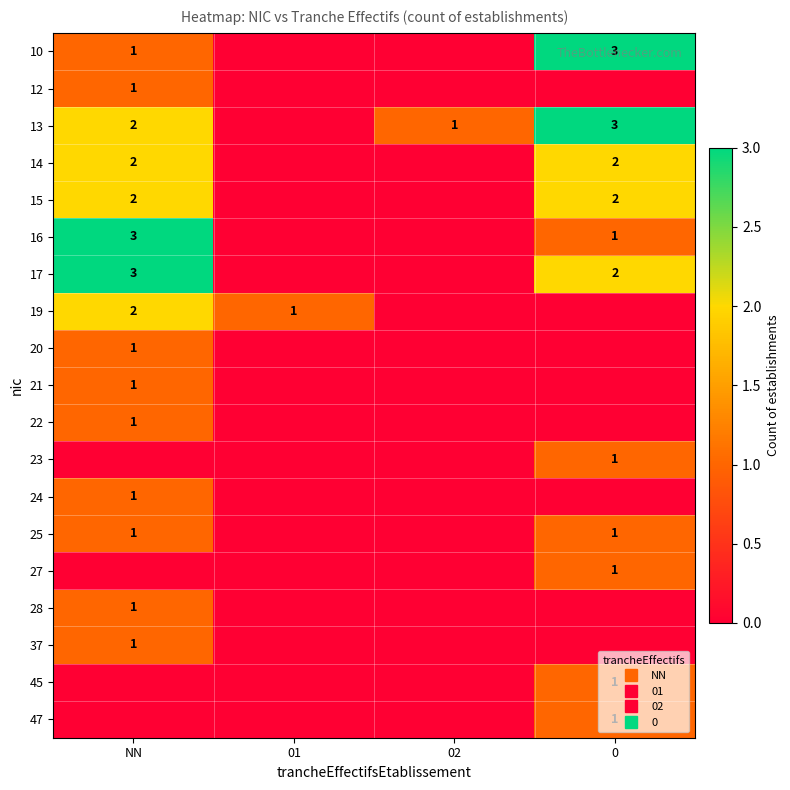

How many values in 28 are above zero?

1